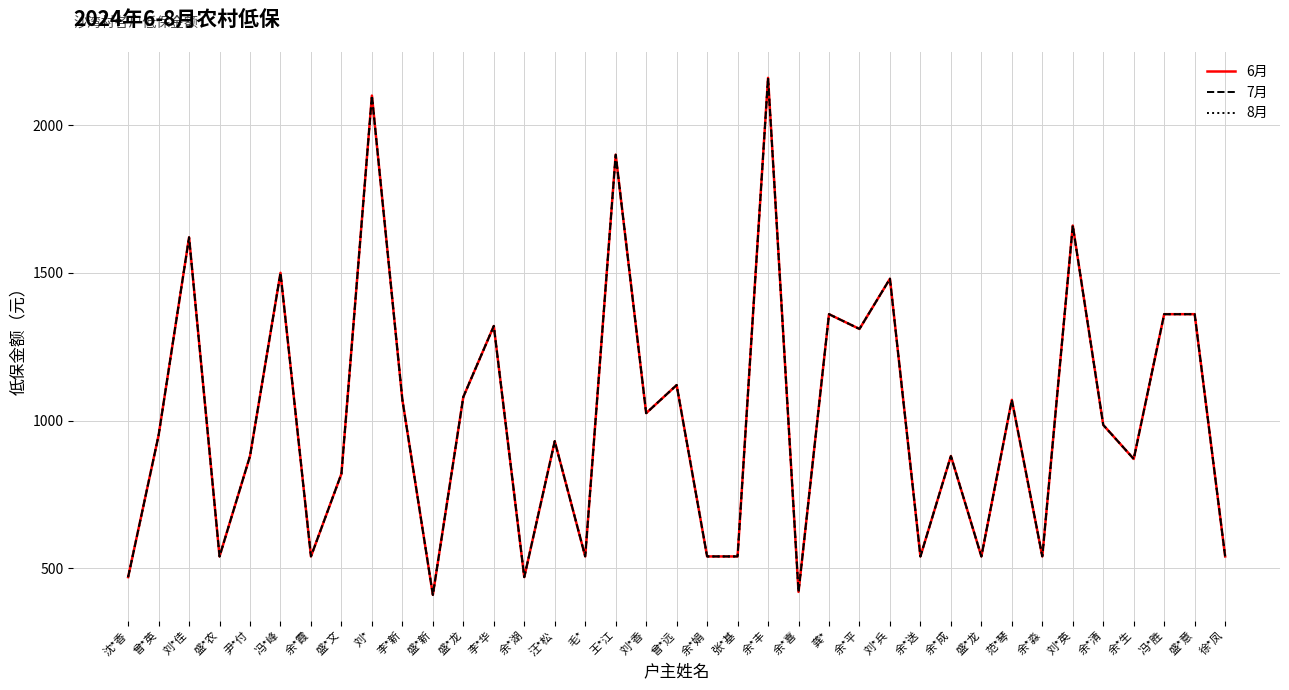

True or false: 7月 and 6月 cross at least once.

False